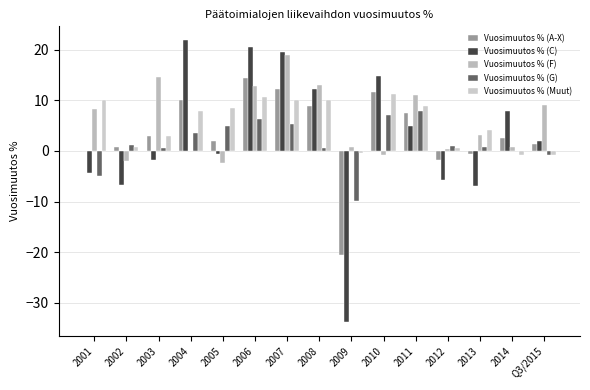

True or false: Vuosimuutos % (F) has a value of -0.6 at 2010.

False